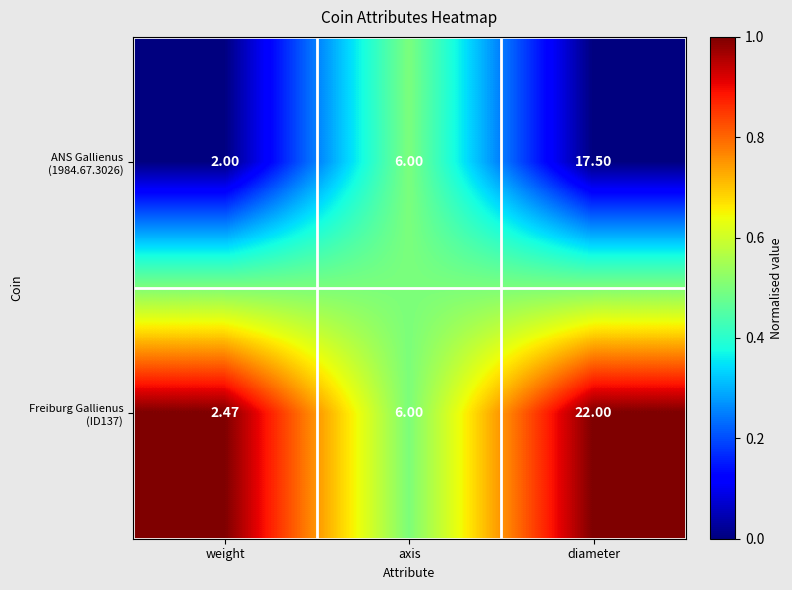

At which category does the chart reach its minimum across all series?

weight